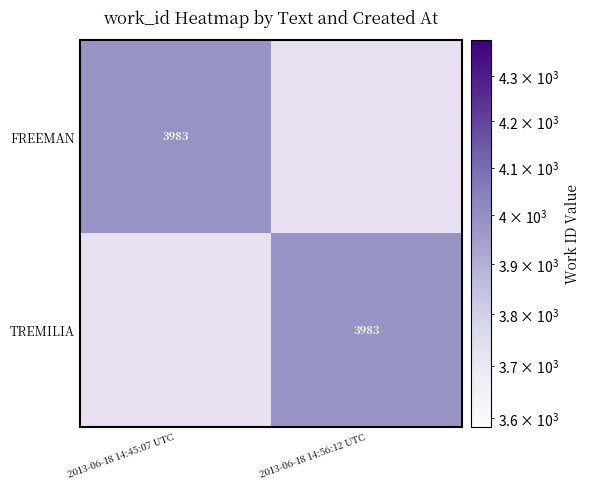

The value of FREEMAN at 2013-06-18 14:45:07 UTC is 3983. True or false?

True